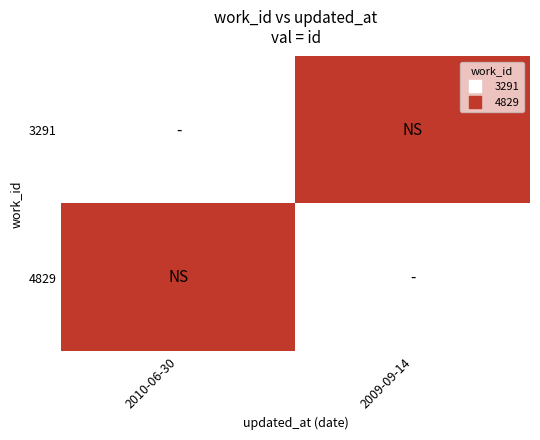

Rank the series at 2009-09-14 from lowest to highest value.

4829, 3291